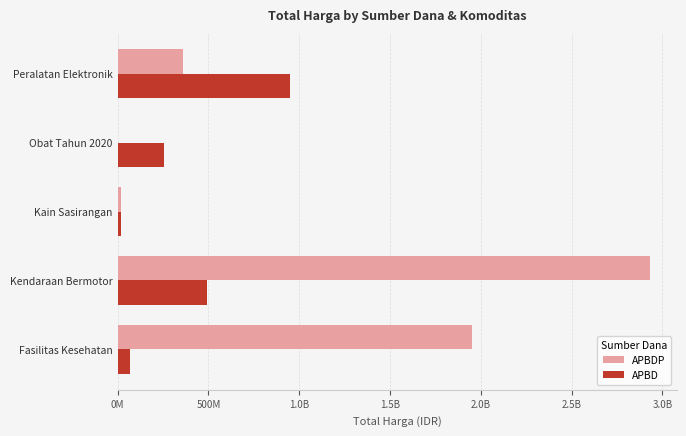

Which series has the largest total across all categories?

APBDP